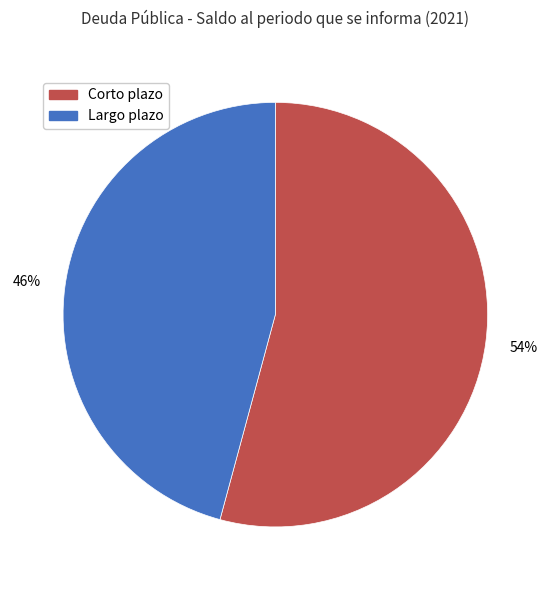

To the nearest percent, what is the average slice percentage?

50%